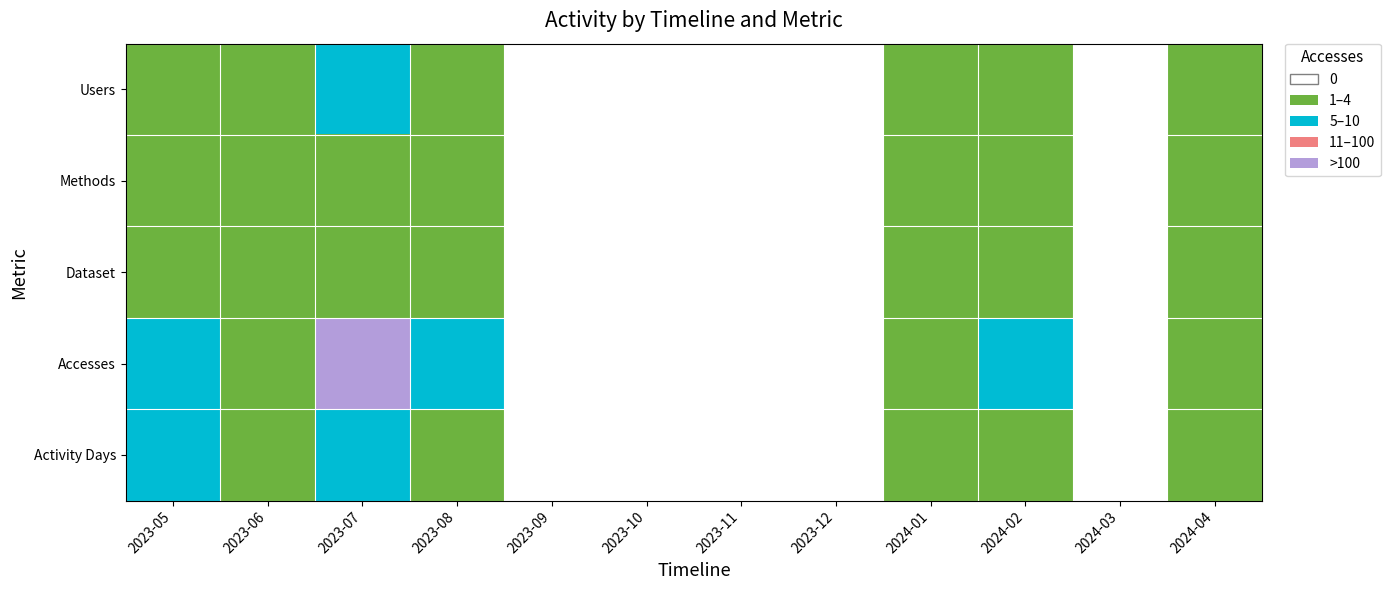

Reading left to right, what are all the values shown in this chart?

Users: 2023-05=1	2023-06=1	2023-07=2	2023-08=1	2023-09=0	2023-10=0	2023-11=0	2023-12=0	2024-01=1	2024-02=1	2024-03=0	2024-04=1
Methods: 2023-05=1	2023-06=1	2023-07=1	2023-08=1	2023-09=0	2023-10=0	2023-11=0	2023-12=0	2024-01=1	2024-02=1	2024-03=0	2024-04=1
Dataset: 2023-05=1	2023-06=1	2023-07=1	2023-08=1	2023-09=0	2023-10=0	2023-11=0	2023-12=0	2024-01=1	2024-02=1	2024-03=0	2024-04=1
Accesses: 2023-05=2	2023-06=1	2023-07=4	2023-08=2	2023-09=0	2023-10=0	2023-11=0	2023-12=0	2024-01=1	2024-02=2	2024-03=0	2024-04=1
Activity Days: 2023-05=2	2023-06=1	2023-07=2	2023-08=1	2023-09=0	2023-10=0	2023-11=0	2023-12=0	2024-01=1	2024-02=1	2024-03=0	2024-04=1